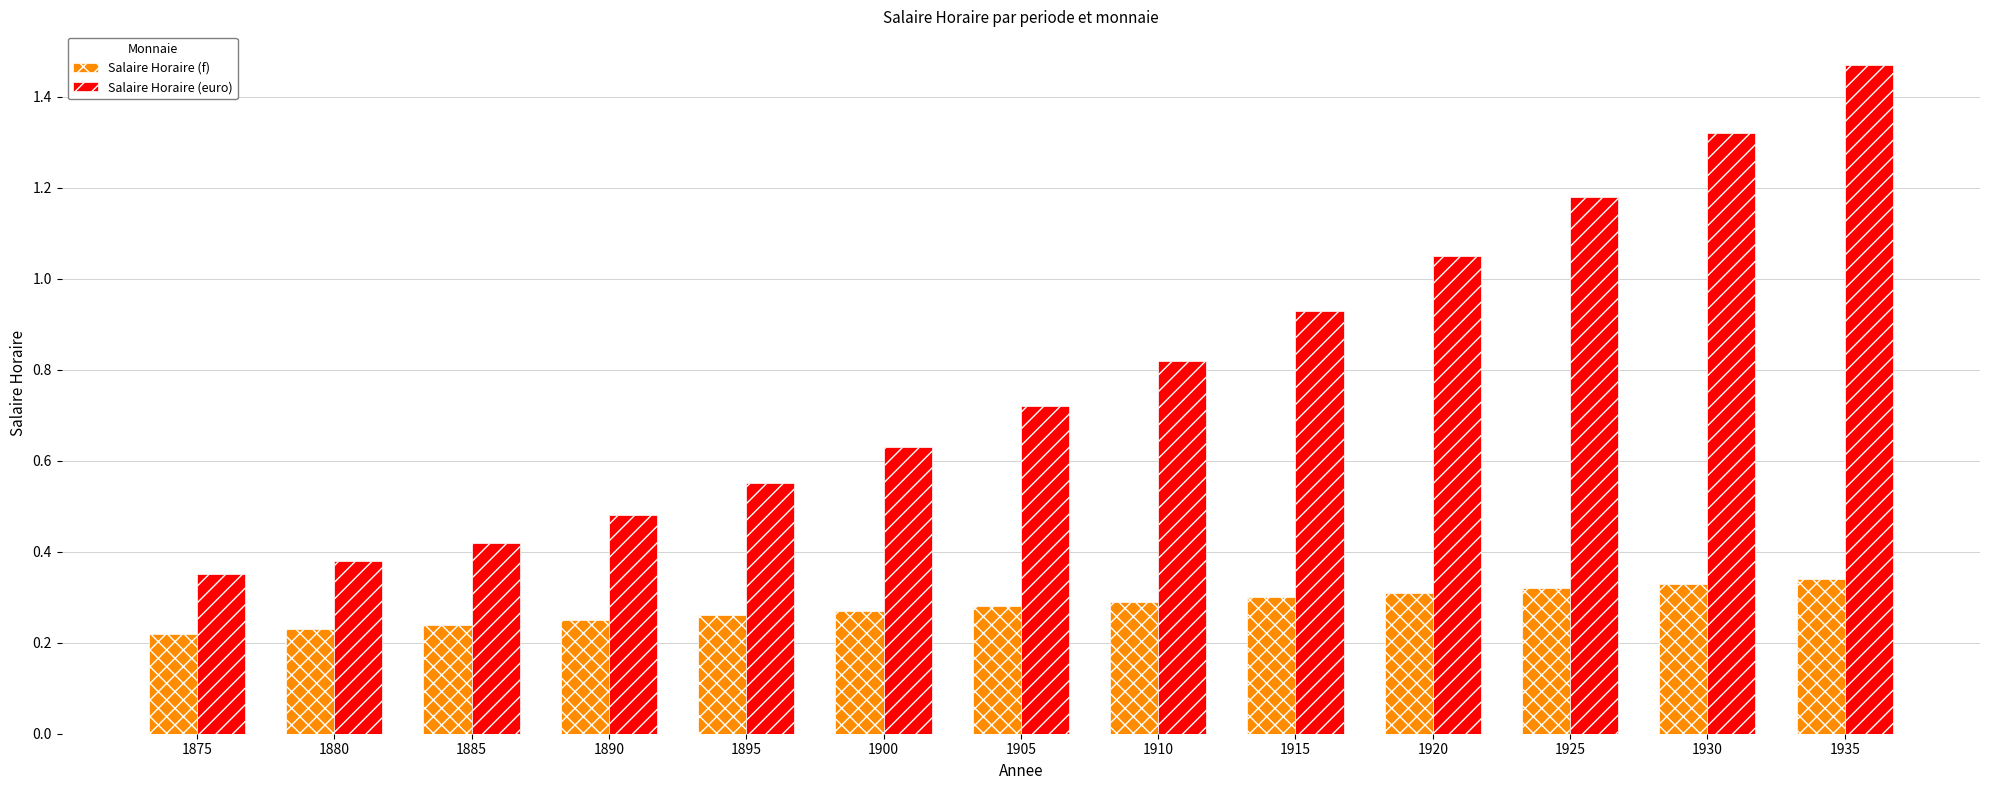

How many bars are there in each group?

2